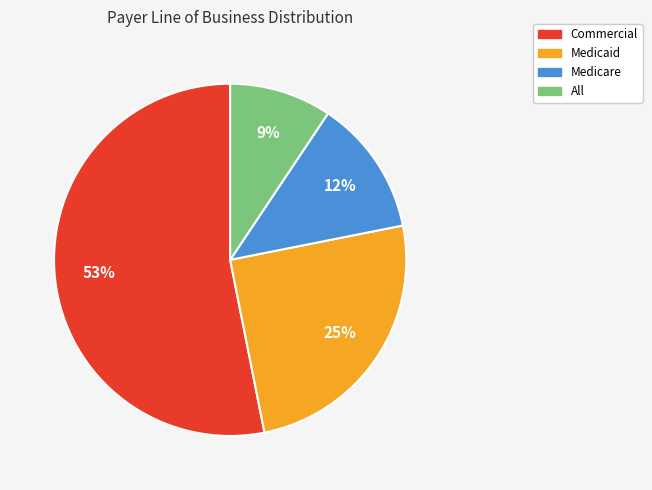

Approximately how many times larger is the value at Medicare compared to Medicaid?

0.5